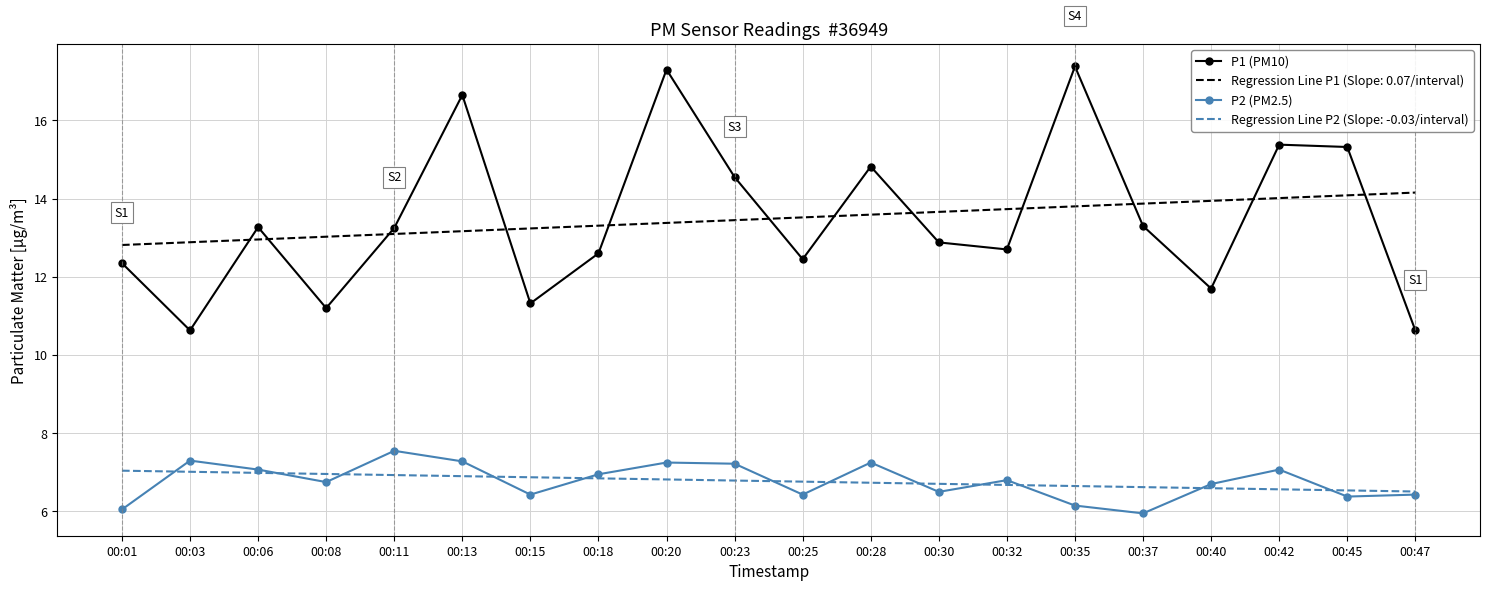

Which series changed the most between 00:06 and 00:35?

P1 (PM10)